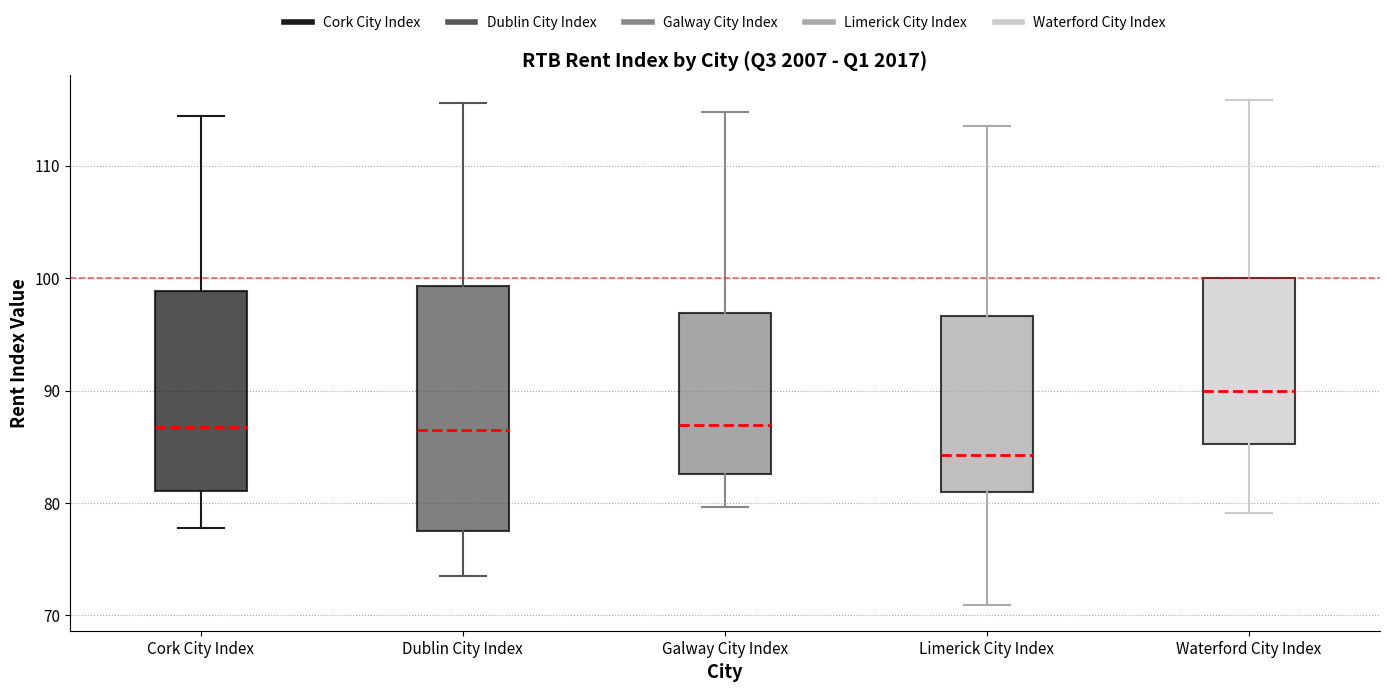

Reading left to right, transcribe this box plot: for each box, give where its median line is, the range the box spans, and where its two whiskers end, as read against the y-axis. The values are not printed on the chart, so give them approximately, as read against the axis.

Cork City Index: median 87, box 81 to 99, whiskers 78 to 114
Dublin City Index: median 87, box 77 to 99, whiskers 73 to 116
Galway City Index: median 87, box 83 to 97, whiskers 80 to 115
Limerick City Index: median 84, box 81 to 97, whiskers 71 to 114
Waterford City Index: median 90, box 85 to 100, whiskers 79 to 116